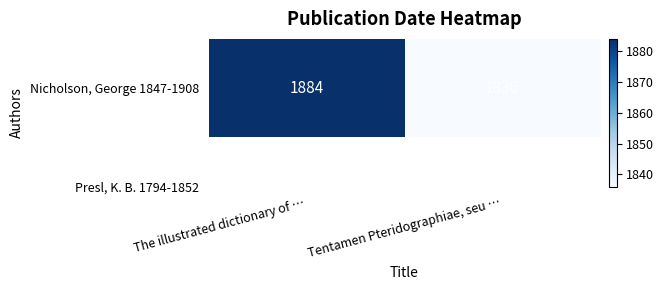

Reading left to right, what are all the values shown in this chart?

The illustrated dictionary of …=1884	Tentamen Pteridographiae, seu …=1836